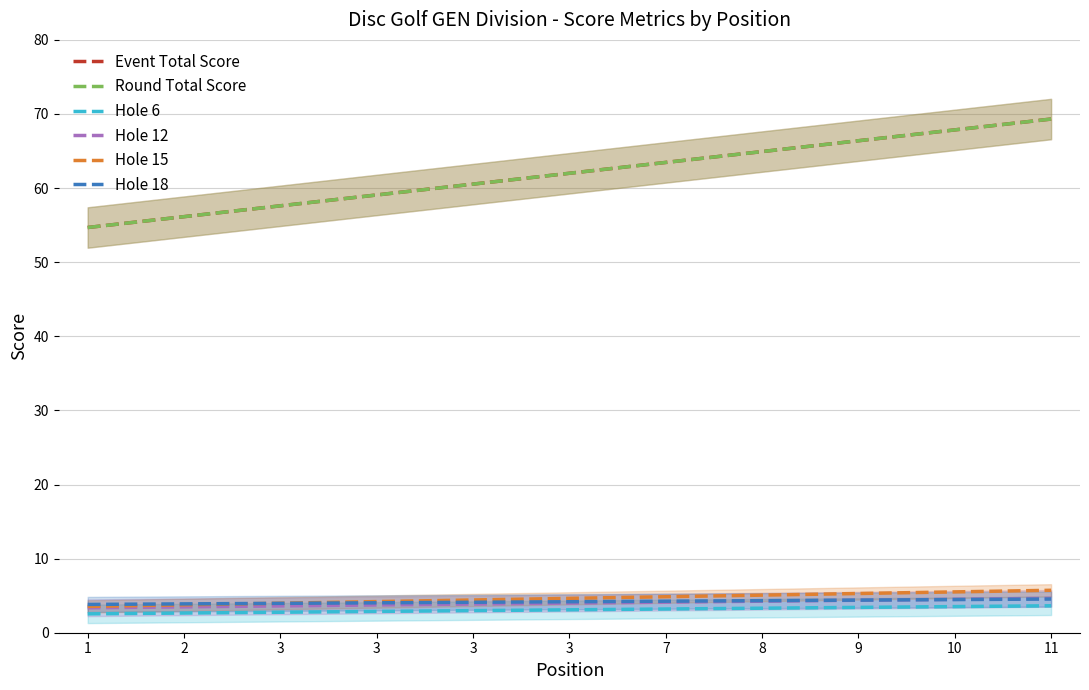

Reading left to right, what are all the values shown in this chart?

Event Total Score: 54.7	56.1	57.6	59.1	60.5	62.0	63.5	64.9	66.4	67.9	69.3
Round Total Score: 54.7	56.1	57.6	59.1	60.5	62.0	63.5	64.9	66.4	67.9	69.3
Hole 6: 2.5	2.7	2.8	2.9	3.0	3.1	3.2	3.3	3.4	3.5	3.6
Hole 12: 3.4	3.5	3.6	3.7	3.9	4.0	4.1	4.3	4.4	4.5	4.6
Hole 15: 3.5	3.8	4.0	4.2	4.4	4.6	4.9	5.1	5.3	5.5	5.7
Hole 18: 3.8	3.9	4.0	4.0	4.1	4.2	4.3	4.3	4.4	4.5	4.5